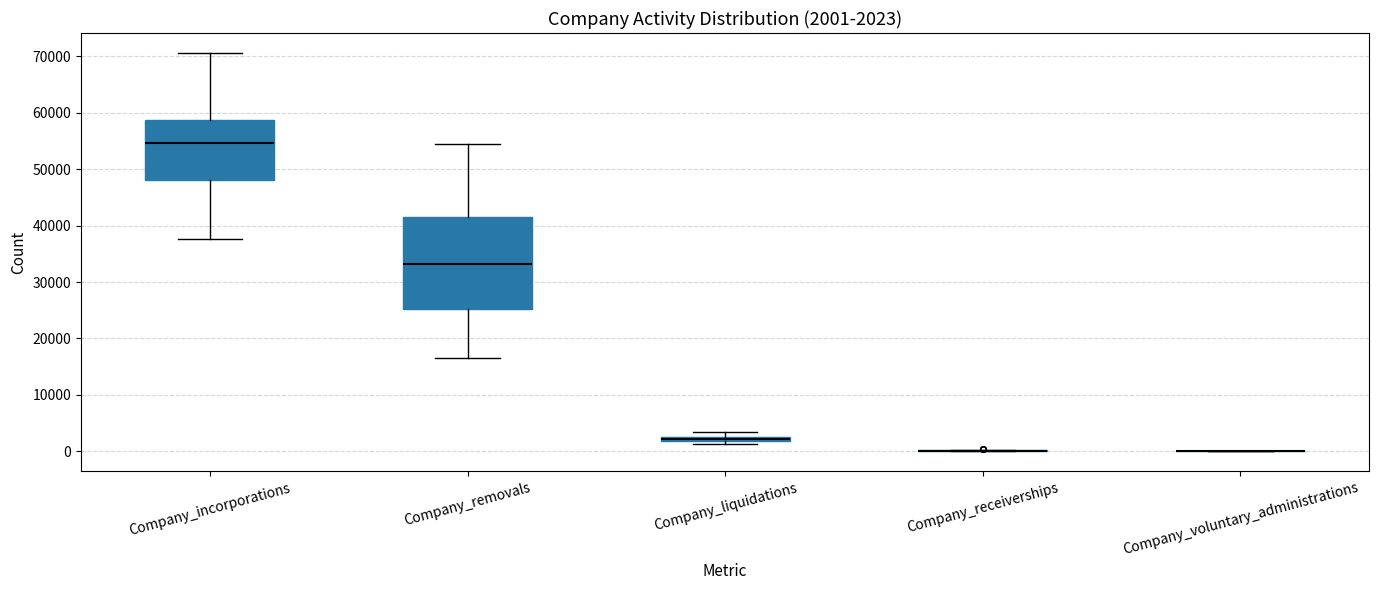

Which box is the tallest, from its lower edge to its upper edge?

Company_removals